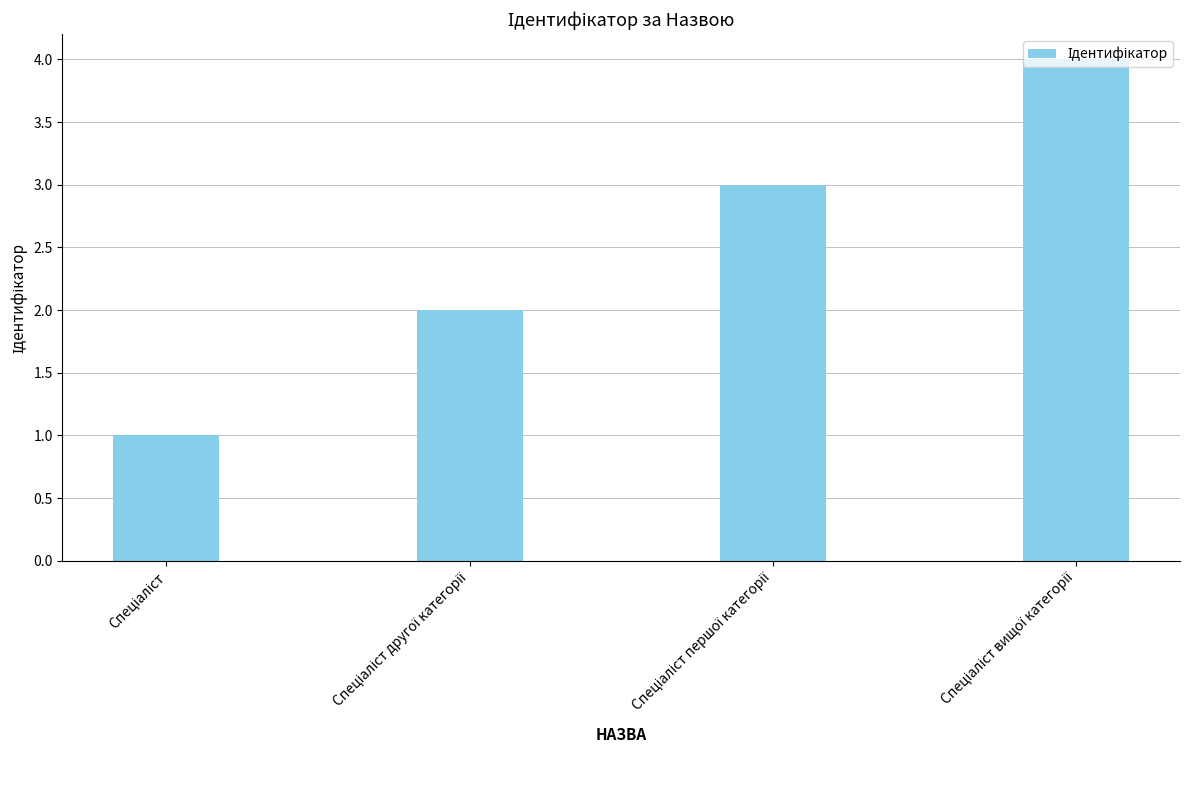

What is the value of the 2nd bar from the left?

2